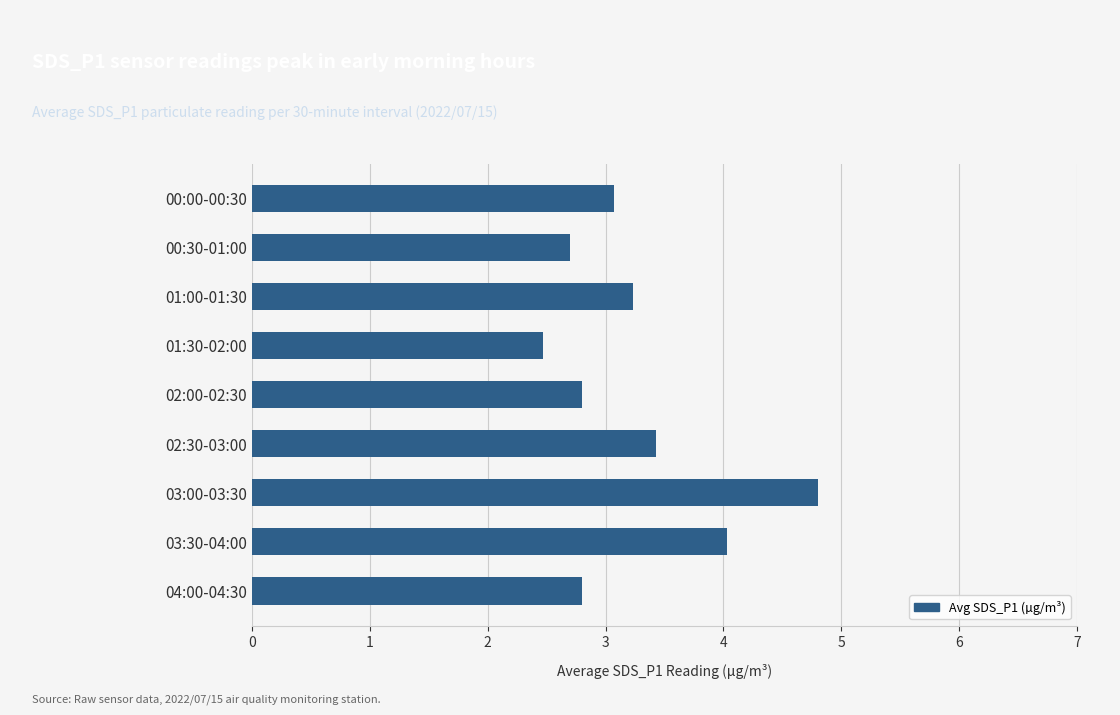

Is it true that the value at 00:00-00:30 is 3.1?

True